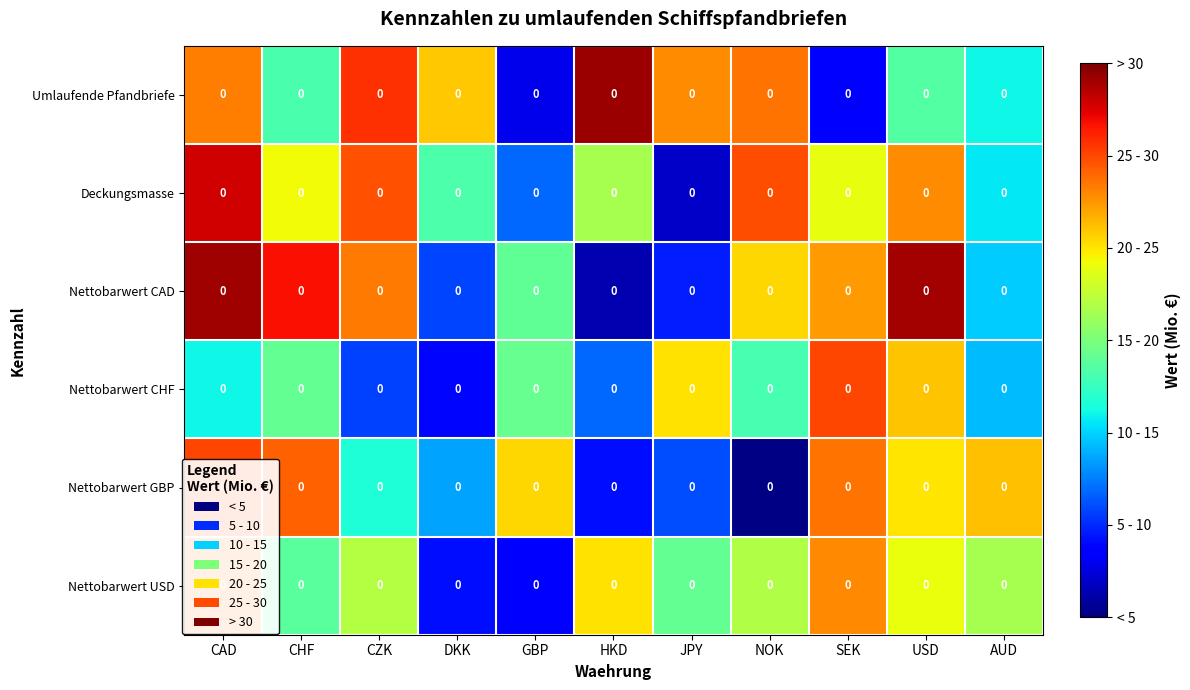

At which category is the sum across all series the highest?

CAD